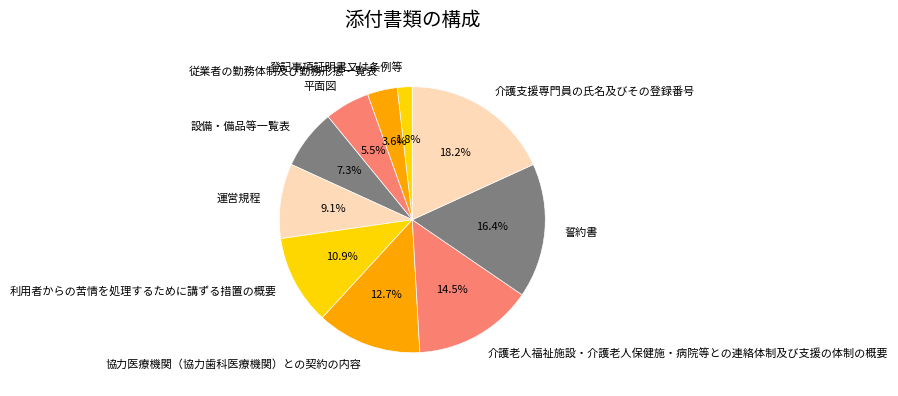

Is there any slice that represents more than half of the pie?

No